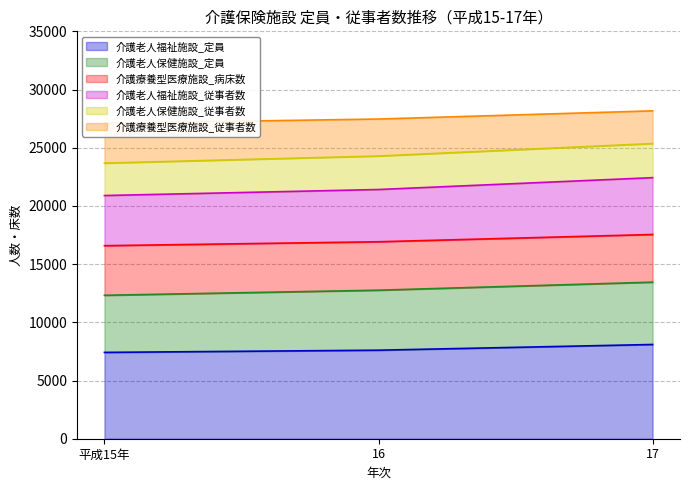

What is the maximum value for 介護老人福祉施設_定員?

8096